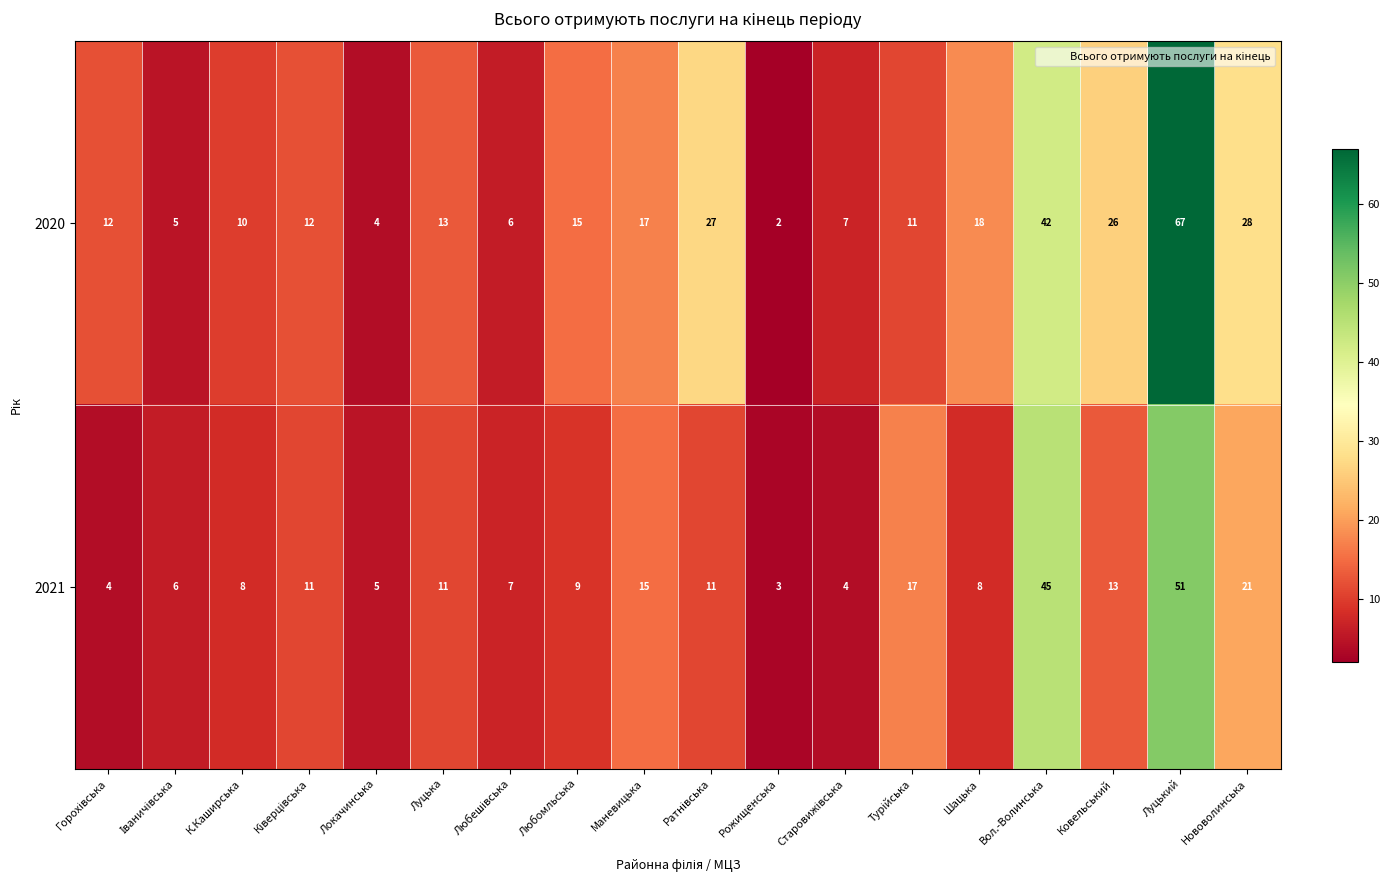

True or false: 2021 has a value of 9 at Любомльська.

True